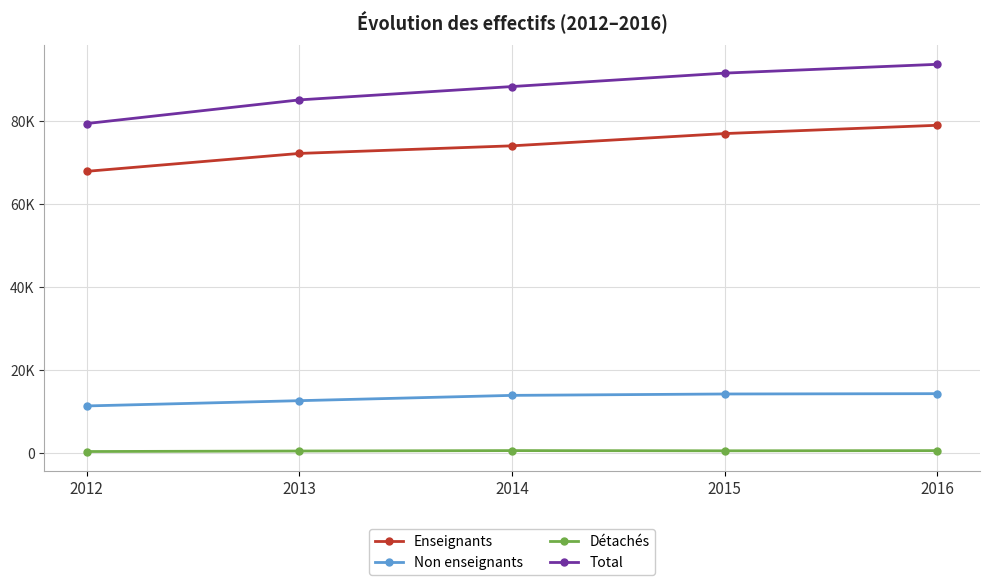

What is the value of the Total point at the 4th from the left?

91639